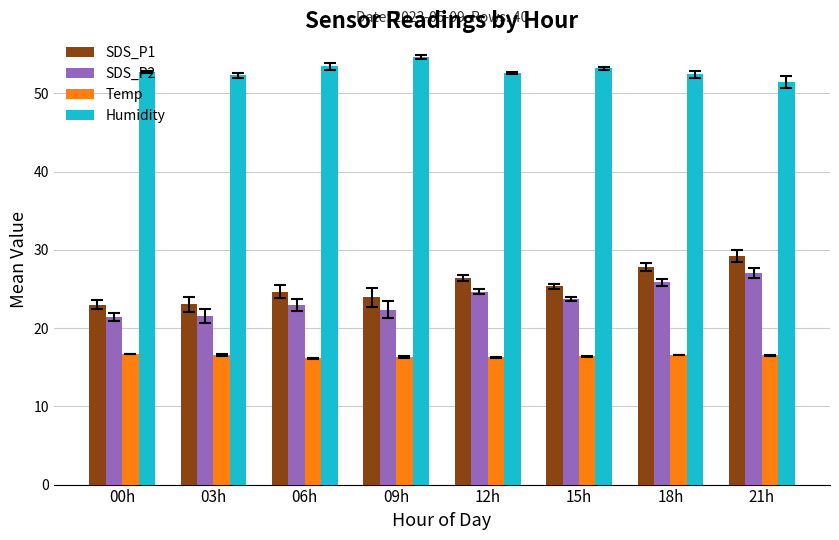

How many bars are there in total?

32